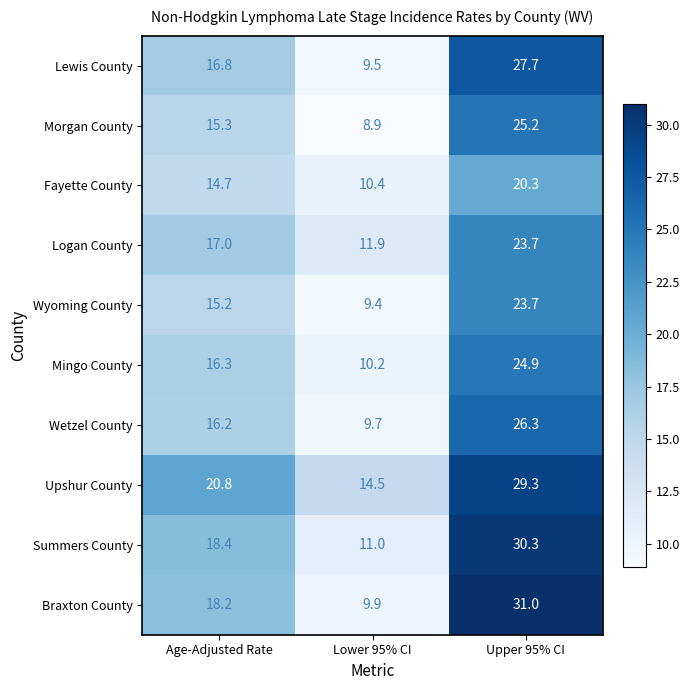

Which series has the largest total across all categories?

Upshur County